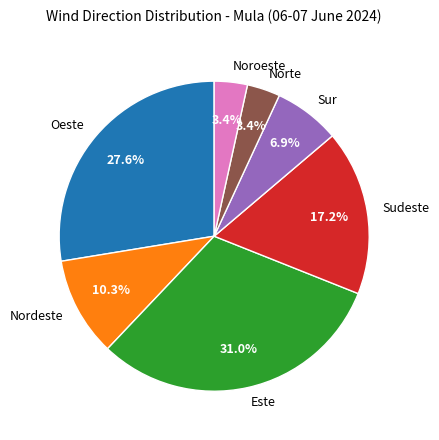

Which slice is the largest?

Este